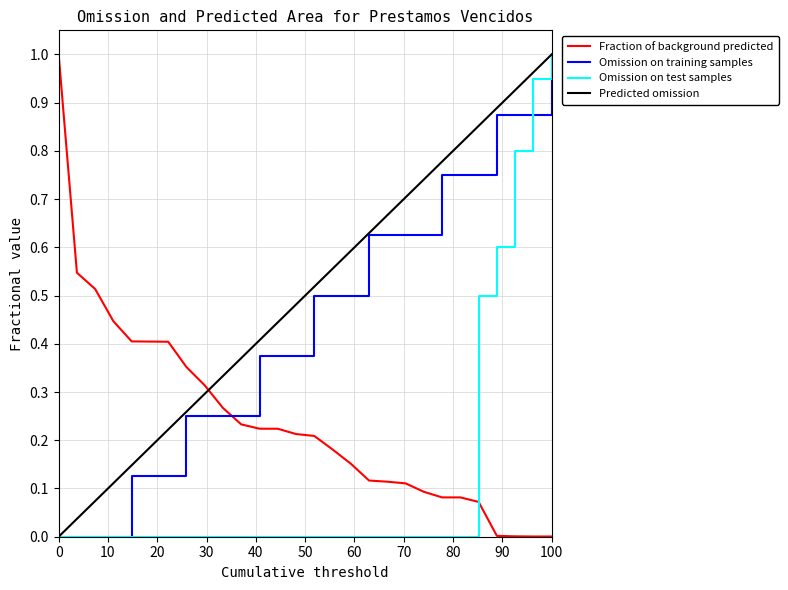

What are all the series names shown in the legend?

Fraction of background predicted, Omission on training samples, Omission on test samples, Predicted omission